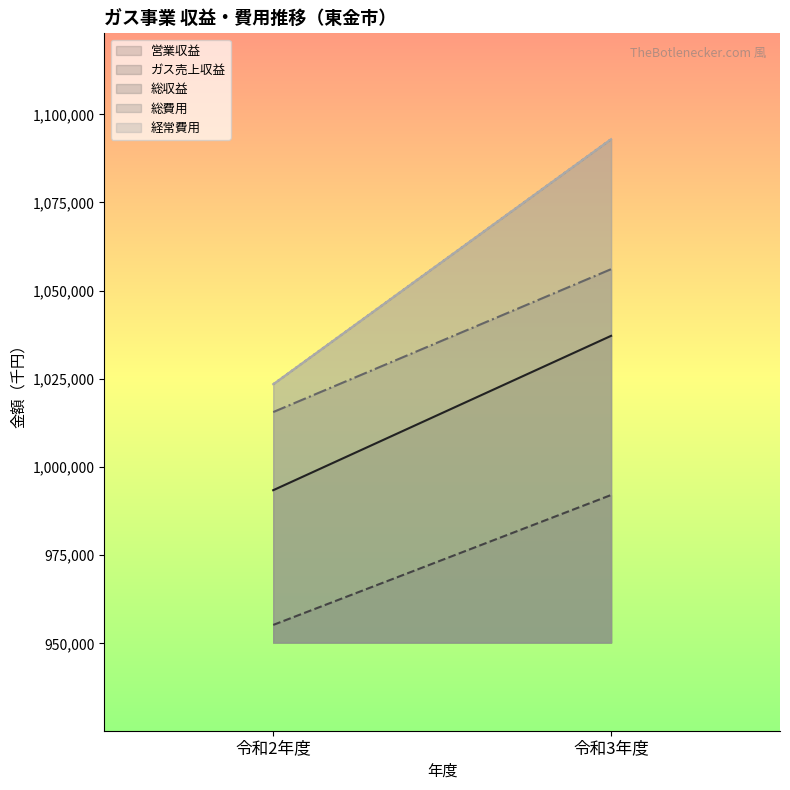

Read the 総収益 value at 令和3年度.

1056087